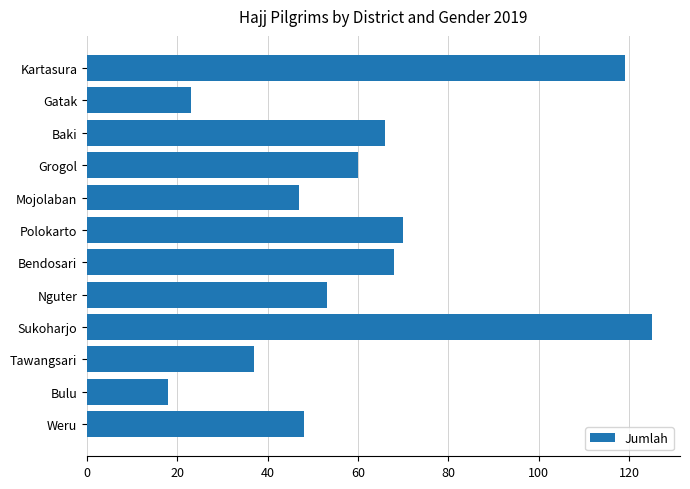

What is the ratio of the value at Mojolaban to the value at Kartasura?

0.4